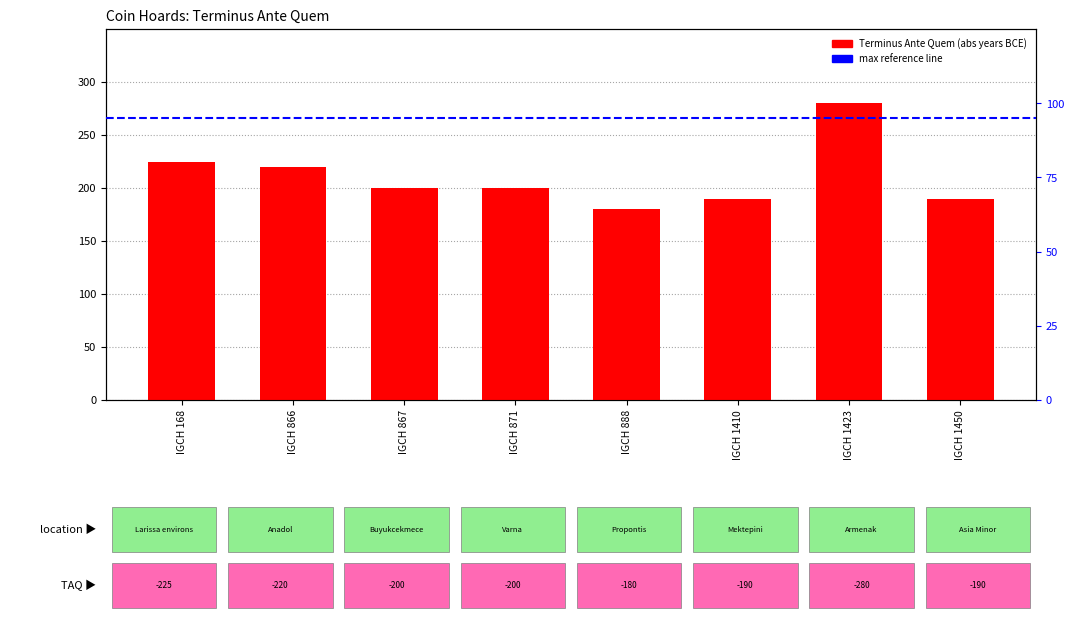

What is the change in value from IGCH 866 to IGCH 1423?

+60